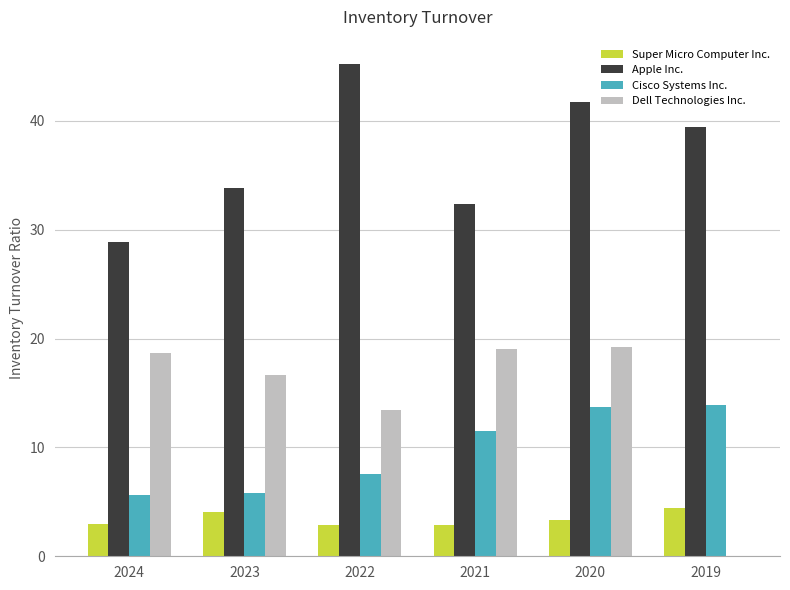

Which series has the largest range (max minus min)?

Dell Technologies Inc.